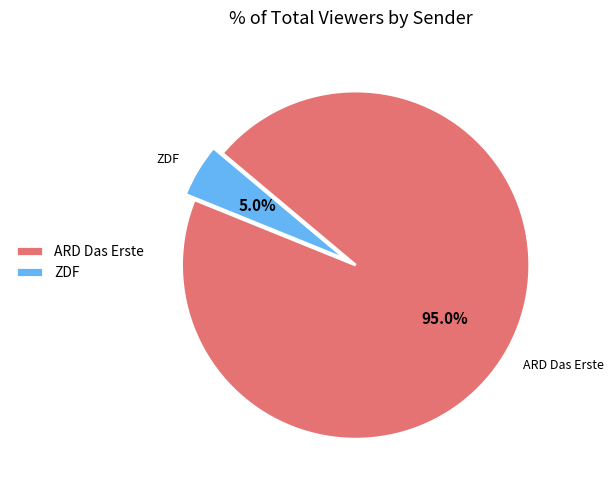

What portion of the pie excludes ARD Das Erste?

5.0%